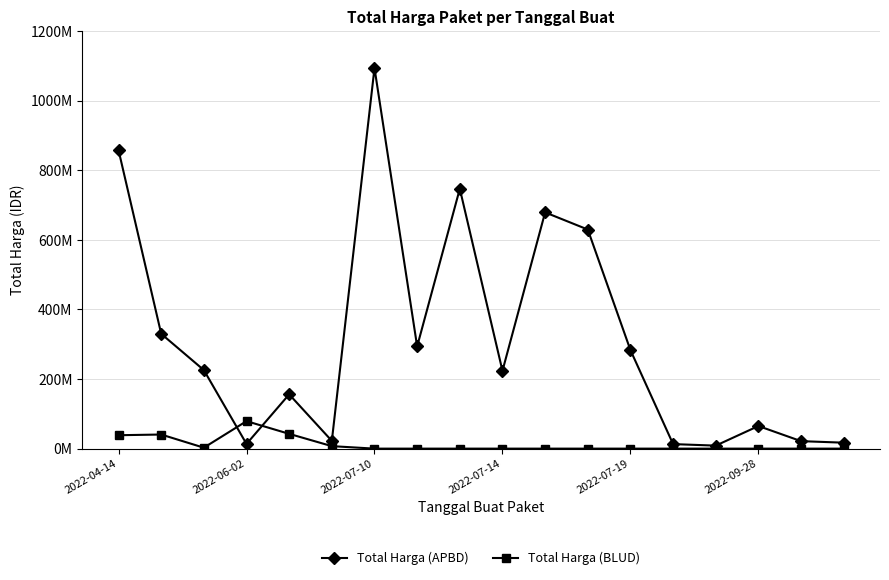

Does the chart have visible grid lines?

Yes